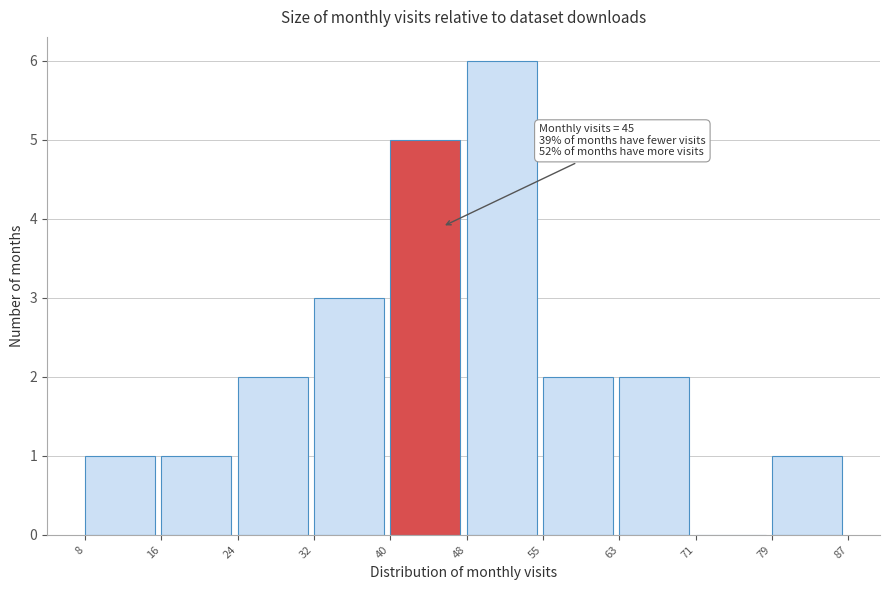

Over which range of the x-axis is the bar tallest?

48 to 55